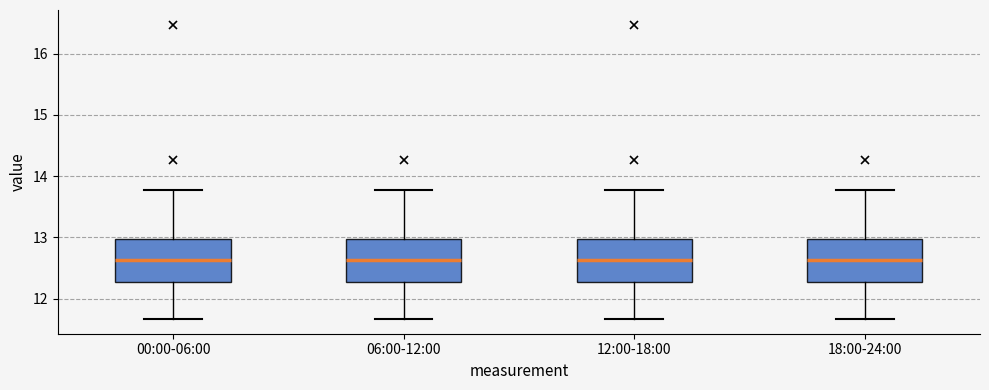

Reading left to right, read every box against the y-axis: the position of its median line, the range the box covers, and the ends of its whiskers. The values are not printed on the chart, so give them approximately, as read against the axis.

00:00-06:00: median 12.6, box 12.3 to 13.0, whiskers 11.7 to 13.8
06:00-12:00: median 12.6, box 12.3 to 13.0, whiskers 11.7 to 13.8
12:00-18:00: median 12.6, box 12.3 to 13.0, whiskers 11.7 to 13.8
18:00-24:00: median 12.6, box 12.3 to 13.0, whiskers 11.7 to 13.8